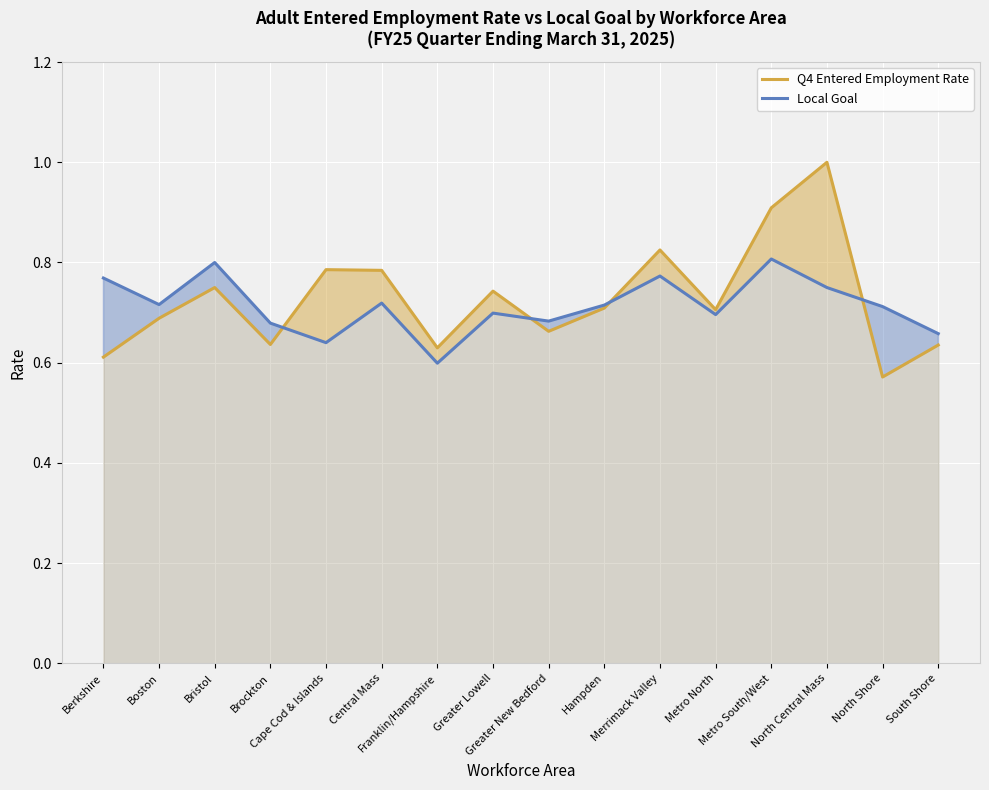

Reading left to right, extract all data points from this chart.

Q4 Entered Employment Rate: Berkshire=0.6	Boston=0.7	Bristol=0.8	Brockton=0.6	Cape Cod & Islands=0.8	Central Mass=0.8	Franklin/Hampshire=0.6	Greater Lowell=0.7	Greater New Bedford=0.7	Hampden=0.7	Merrimack Valley=0.8	Metro North=0.7	Metro South/West=0.9	North Central Mass=1.0	North Shore=0.6	South Shore=0.6
Local Goal: Berkshire=0.8	Boston=0.7	Bristol=0.8	Brockton=0.7	Cape Cod & Islands=0.6	Central Mass=0.7	Franklin/Hampshire=0.6	Greater Lowell=0.7	Greater New Bedford=0.7	Hampden=0.7	Merrimack Valley=0.8	Metro North=0.7	Metro South/West=0.8	North Central Mass=0.8	North Shore=0.7	South Shore=0.7